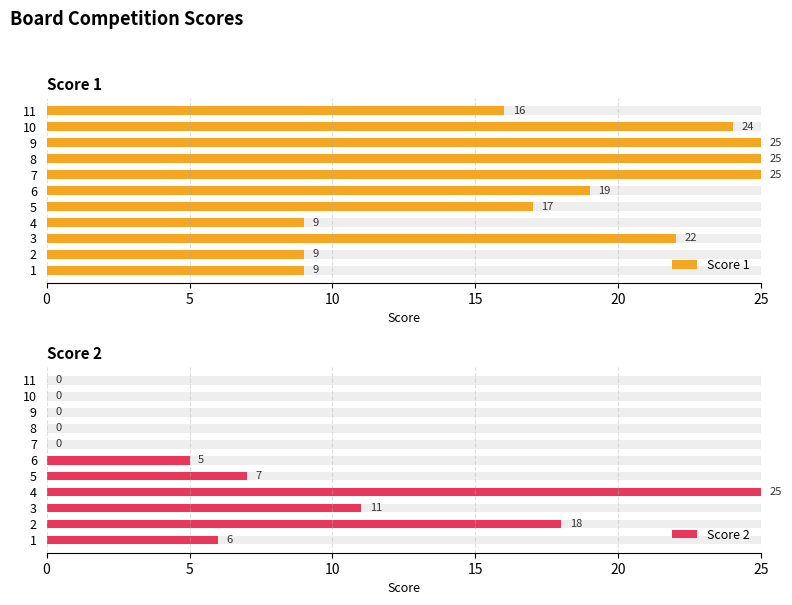

Which series has the largest total across all categories?

Score 1